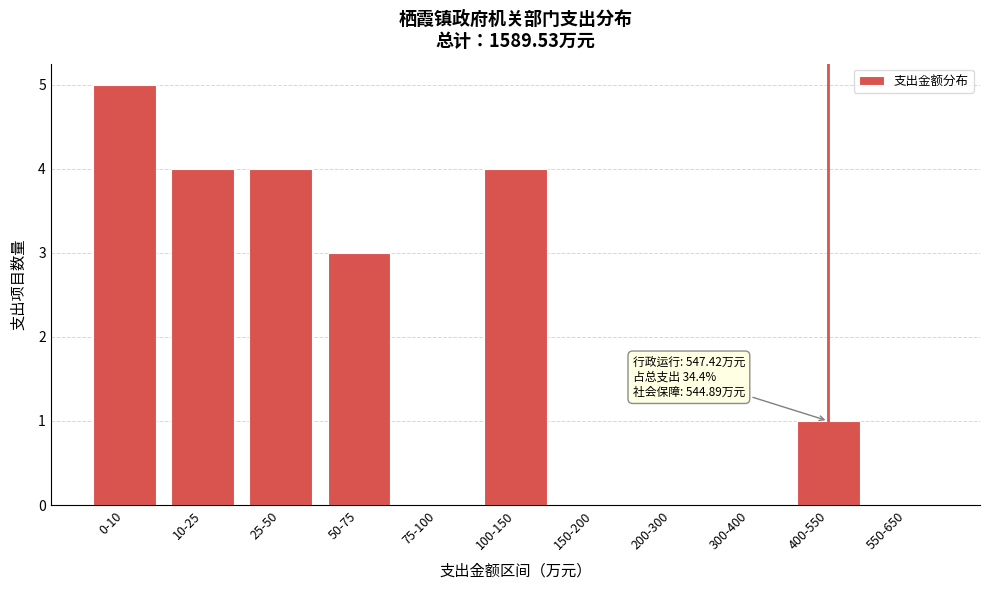

Reading left to right, transcribe all the data shown in this chart.

0-10=5	10-25=4	25-50=4	50-75=3	75-100=0	100-150=4	150-200=0	200-300=0	300-400=0	400-550=1	550-650=0